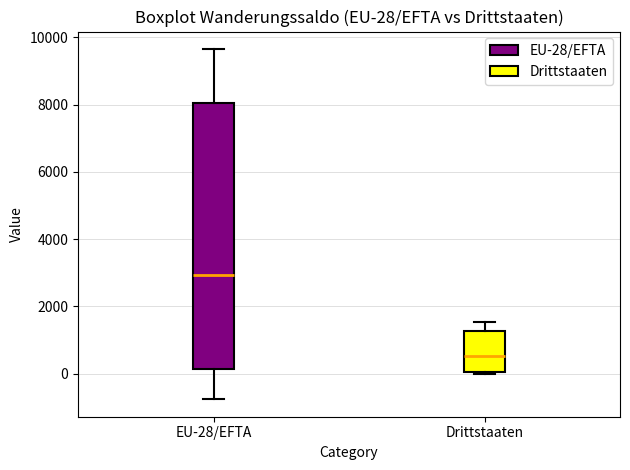

Which box's median line is the highest?

EU-28/EFTA